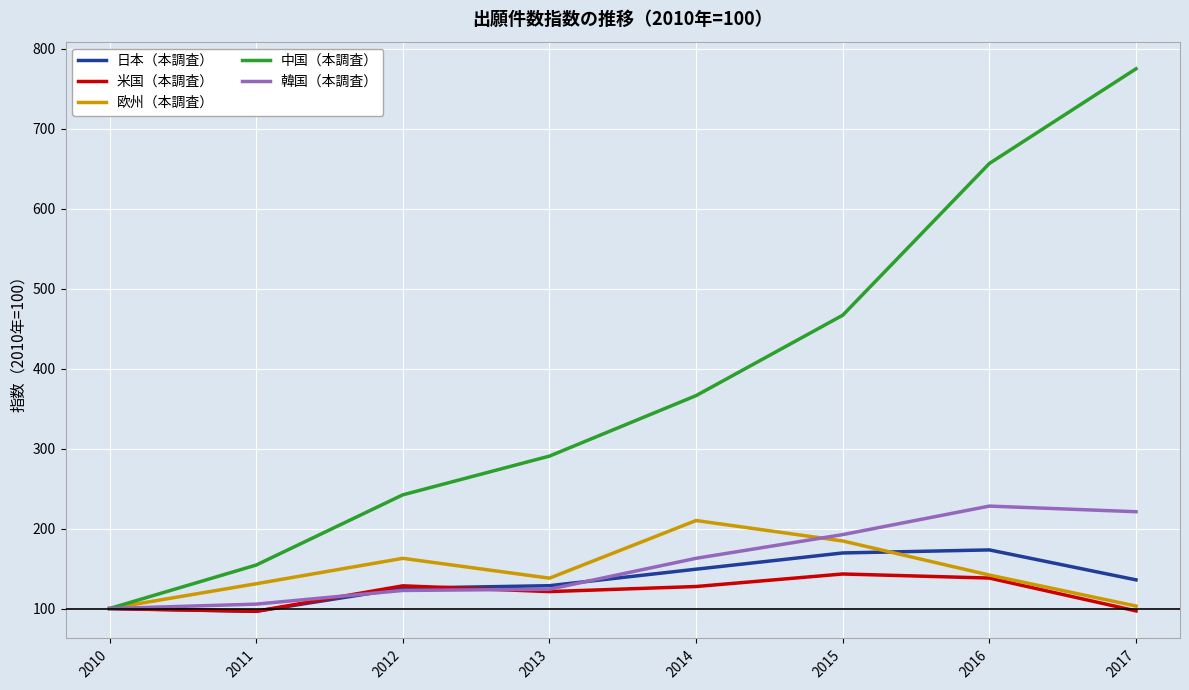

What are all the series names shown in the legend?

日本（本調査）, 米国（本調査）, 欧州（本調査）, 中国（本調査）, 韓国（本調査）